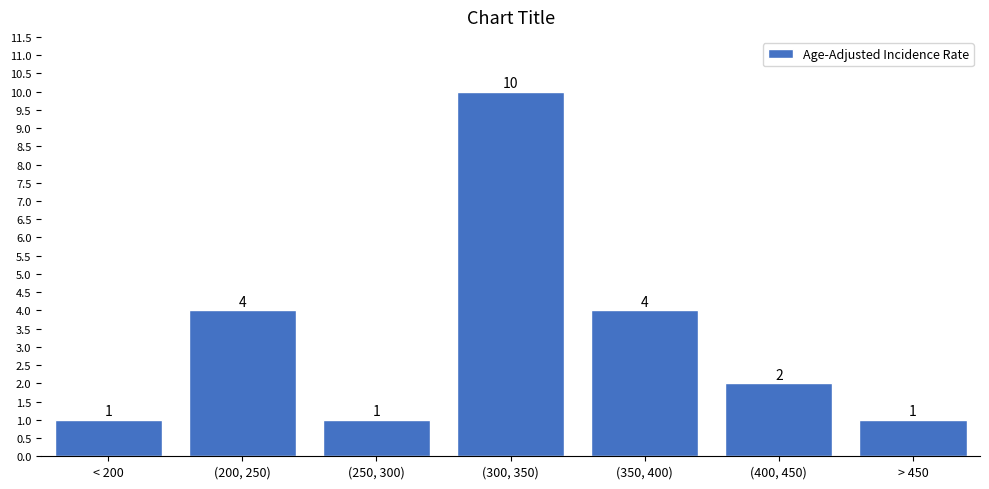

Reading left to right, extract all data points from this chart.

1	4	1	10	4	2	1